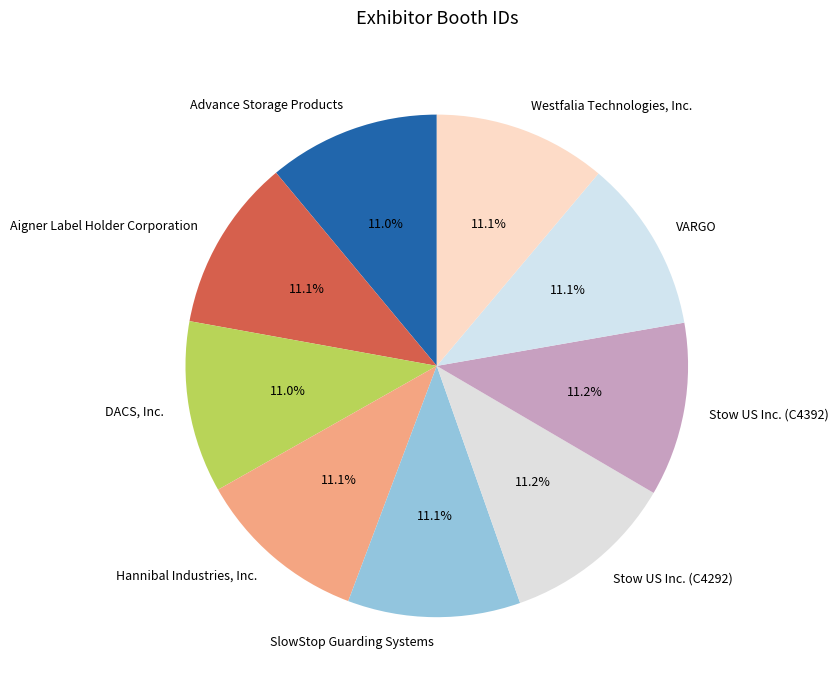

Is there a majority slice in this chart?

No